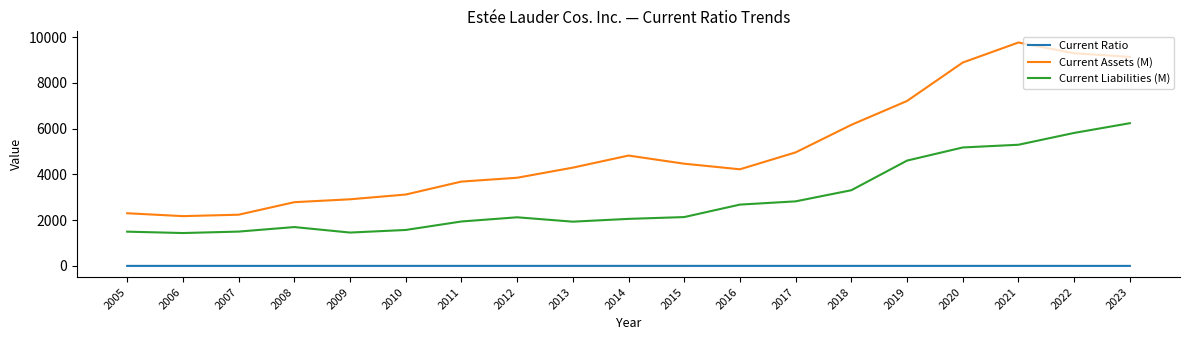

What is the difference between the maximum and minimum values in the Current Ratio series?

0.9